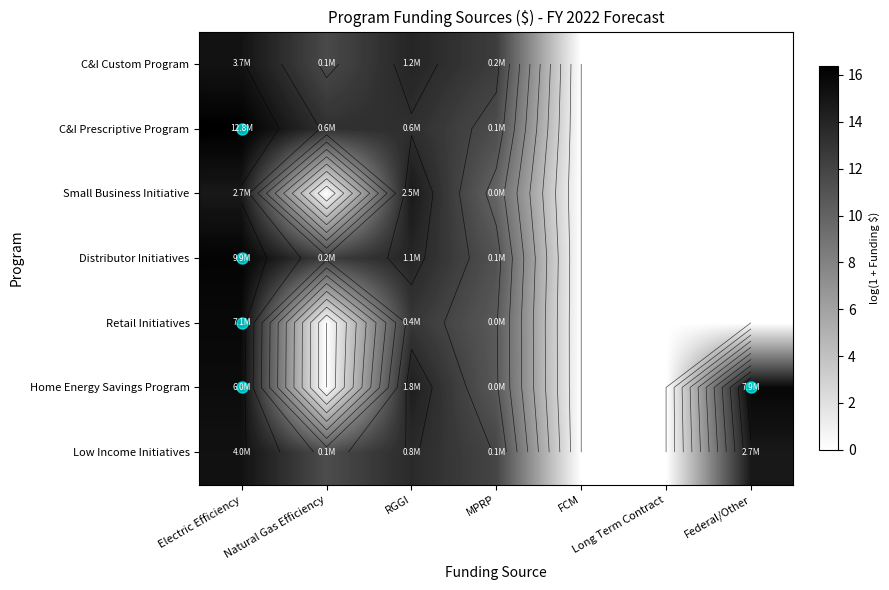

At which label does C&I Custom Program first exceed 11?

Electric Efficiency